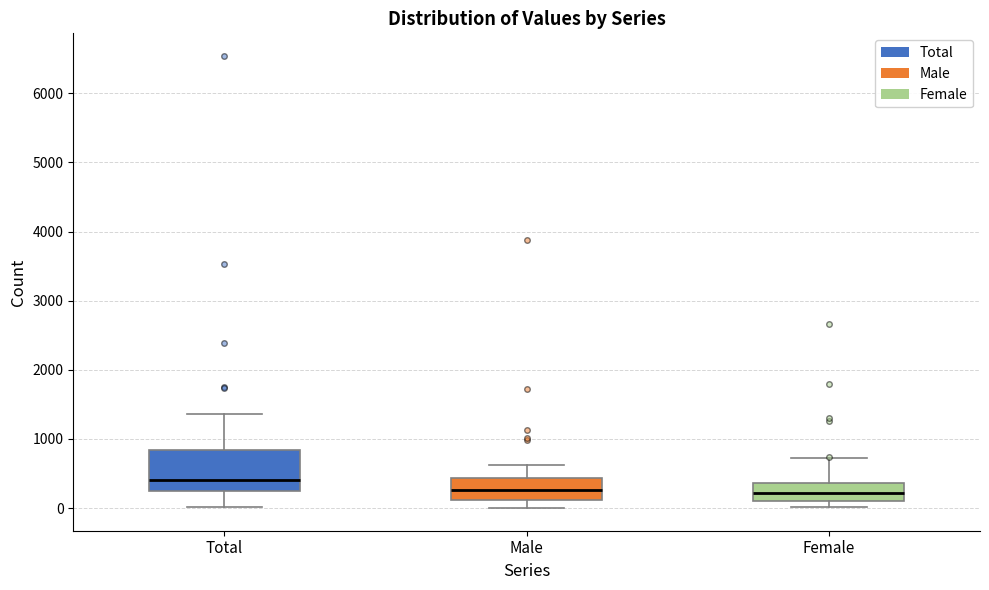

Which box is the tallest, from its lower edge to its upper edge?

Total